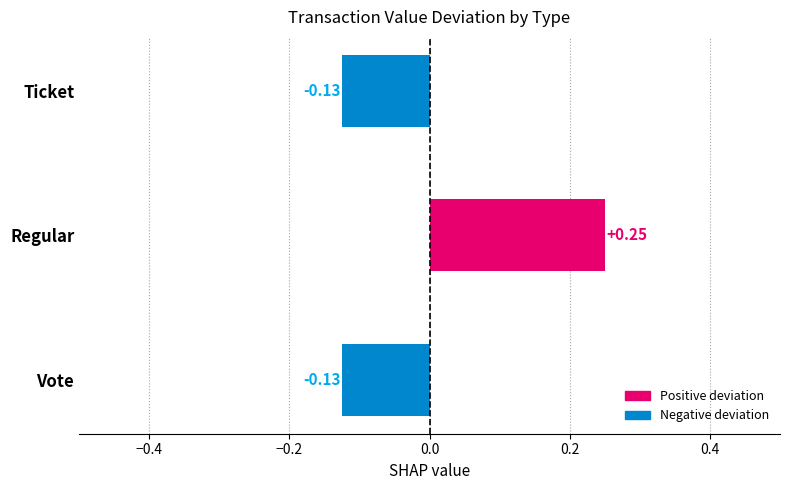

What is the sum of the values at Ticket and Vote?

-0.3